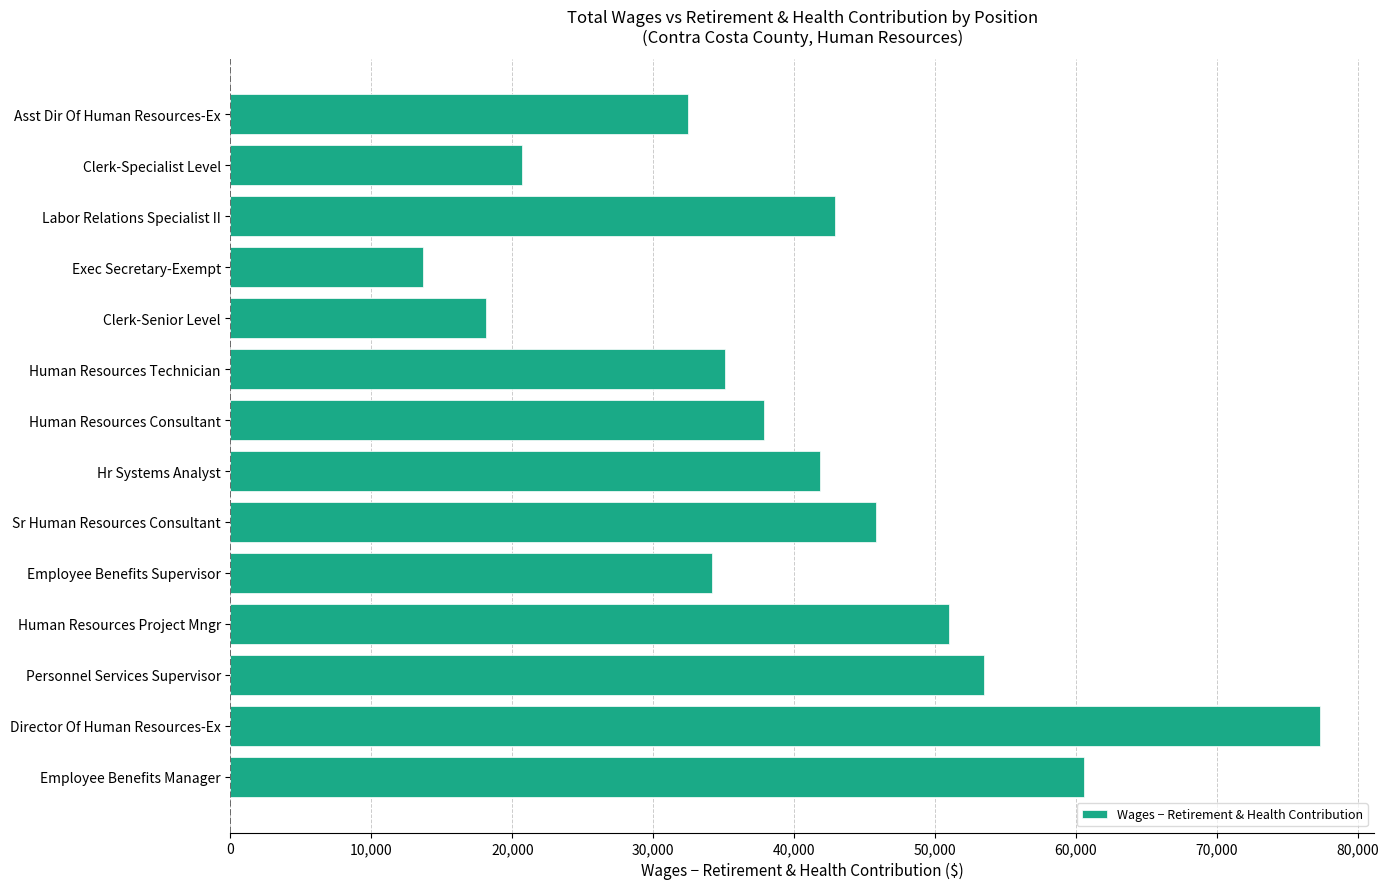

Does the chart contain stacked bars?

No